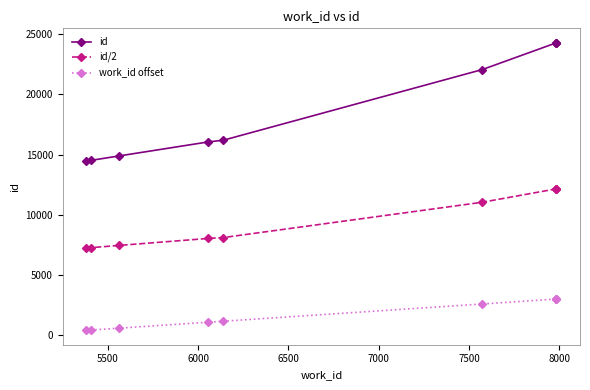

At which label does work_id offset reach its peak?

8000